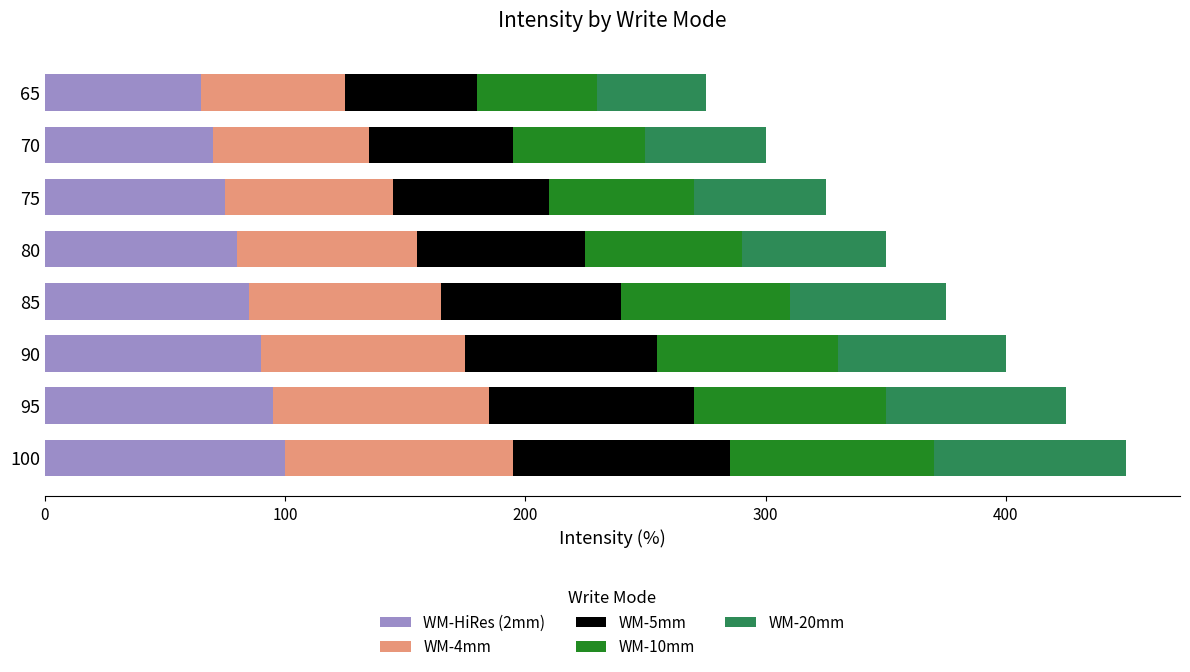

The value of WM-HiRes (2mm) at 65 is 102. True or false?

False